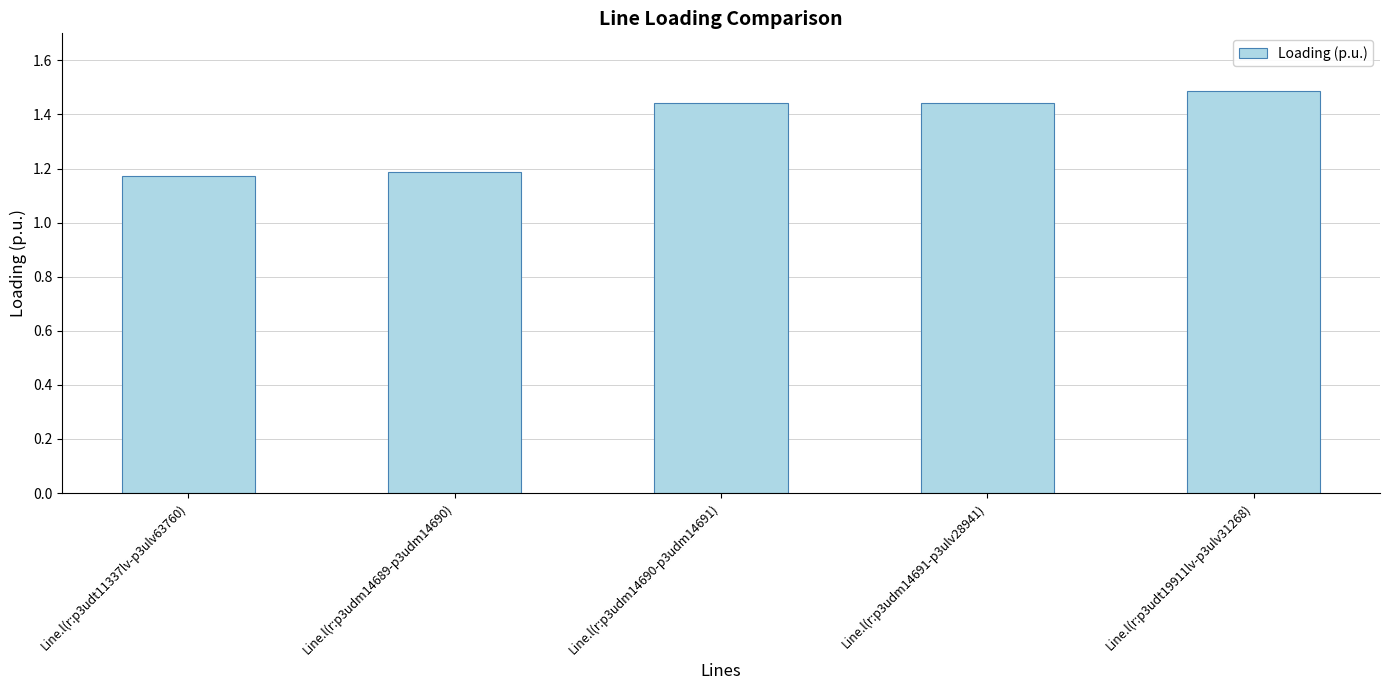

What is the sum of the values at Line.l(r:p3udm14689-p3udm14690) and Line.l(r:p3udt19911lv-p3ulv31268)?

2.7